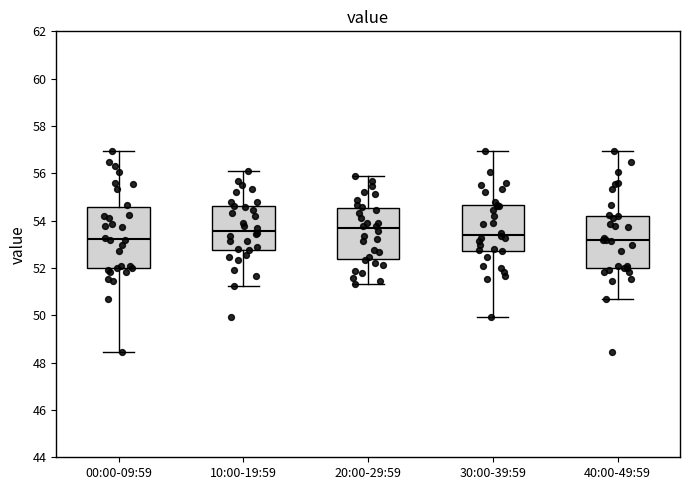

Reading left to right, read every box against the y-axis: the position of its median line, the range the box covers, and the ends of its whiskers. The values are not printed on the chart, so give them approximately, as read against the axis.

00:00-09:59: median 53.2, box 52.0 to 54.6, whiskers 48.4 to 57.0
10:00-19:59: median 53.6, box 52.8 to 54.6, whiskers 51.2 to 56.2
20:00-29:59: median 53.6, box 52.4 to 54.6, whiskers 51.4 to 55.8
30:00-39:59: median 53.4, box 52.8 to 54.6, whiskers 50.0 to 57.0
40:00-49:59: median 53.2, box 52.0 to 54.2, whiskers 50.6 to 57.0